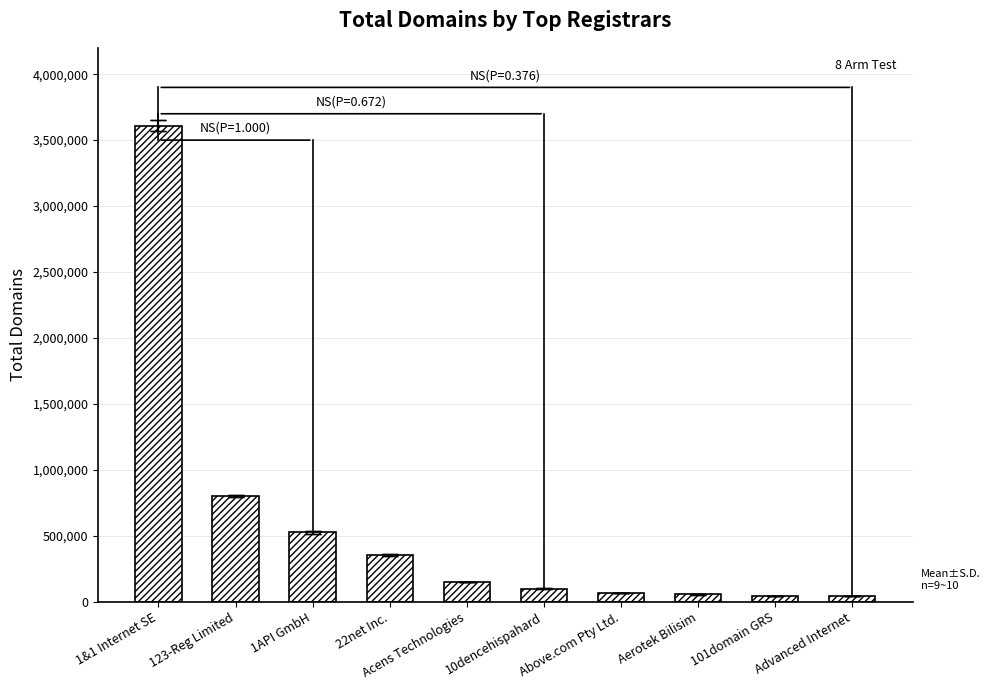

At which label is the value closest to 1825217?

123-Reg Limited